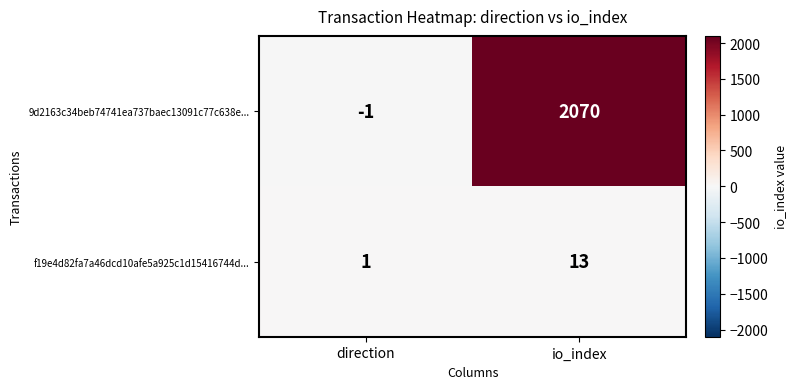

At io_index, list the series in order from largest to smallest.

9d2163c34beb74741ea737baec13091c77c638e..., f19e4d82fa7a46dcd10afe5a925c1d15416744d...